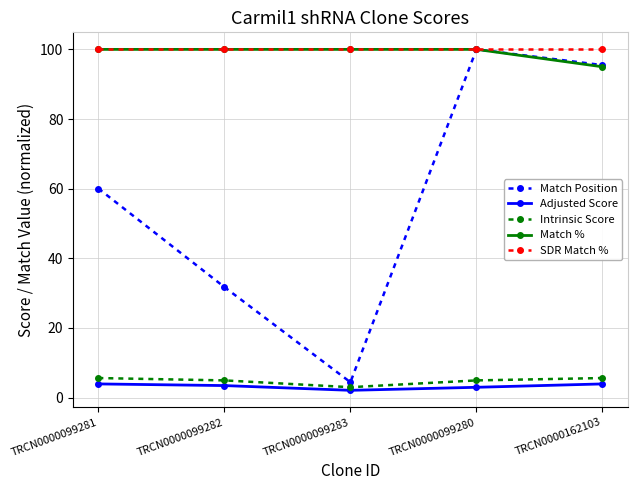

Which series has the largest total across all categories?

SDR Match %